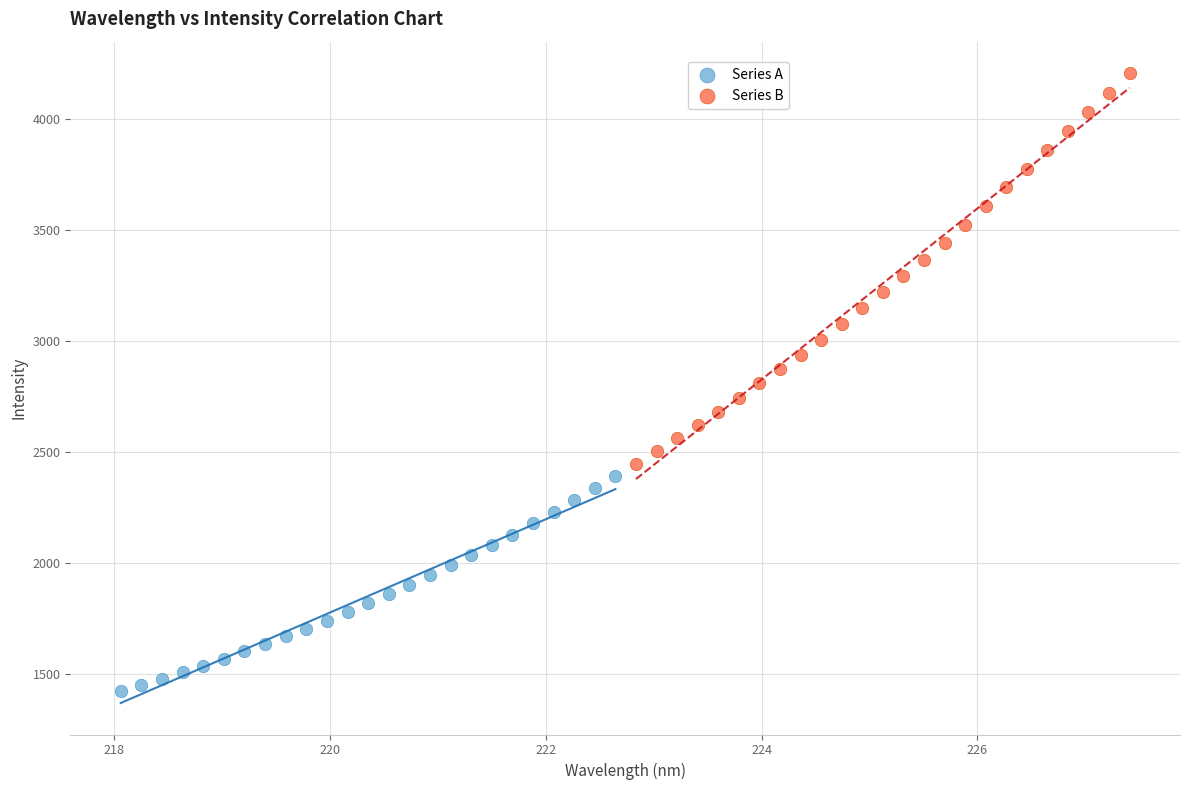

Which series has the widest spread of Y values?

Series B